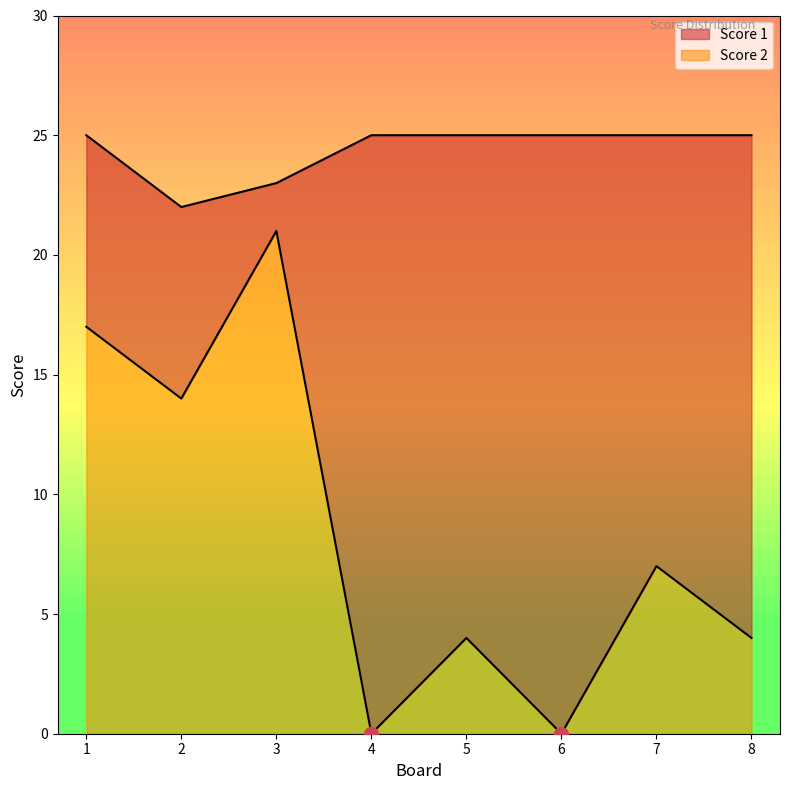

The Score 2 series shows -12 at 4. True or false?

False